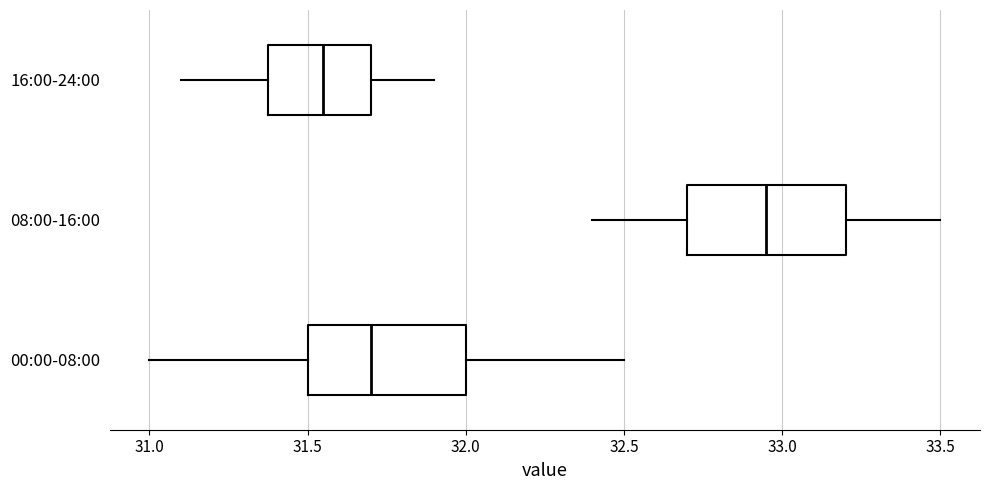

Reading bottom to top, transcribe this box plot: for each box, give where its median line is, the range the box spans, and where its two whiskers end, as read against the x-axis. The values are not printed on the chart, so give them approximately, as read against the axis.

00:00-08:00: median 31.70, box 31.50 to 32.00, whiskers 31.00 to 32.50
08:00-16:00: median 32.95, box 32.70 to 33.20, whiskers 32.40 to 33.50
16:00-24:00: median 31.55, box 31.40 to 31.70, whiskers 31.10 to 31.90